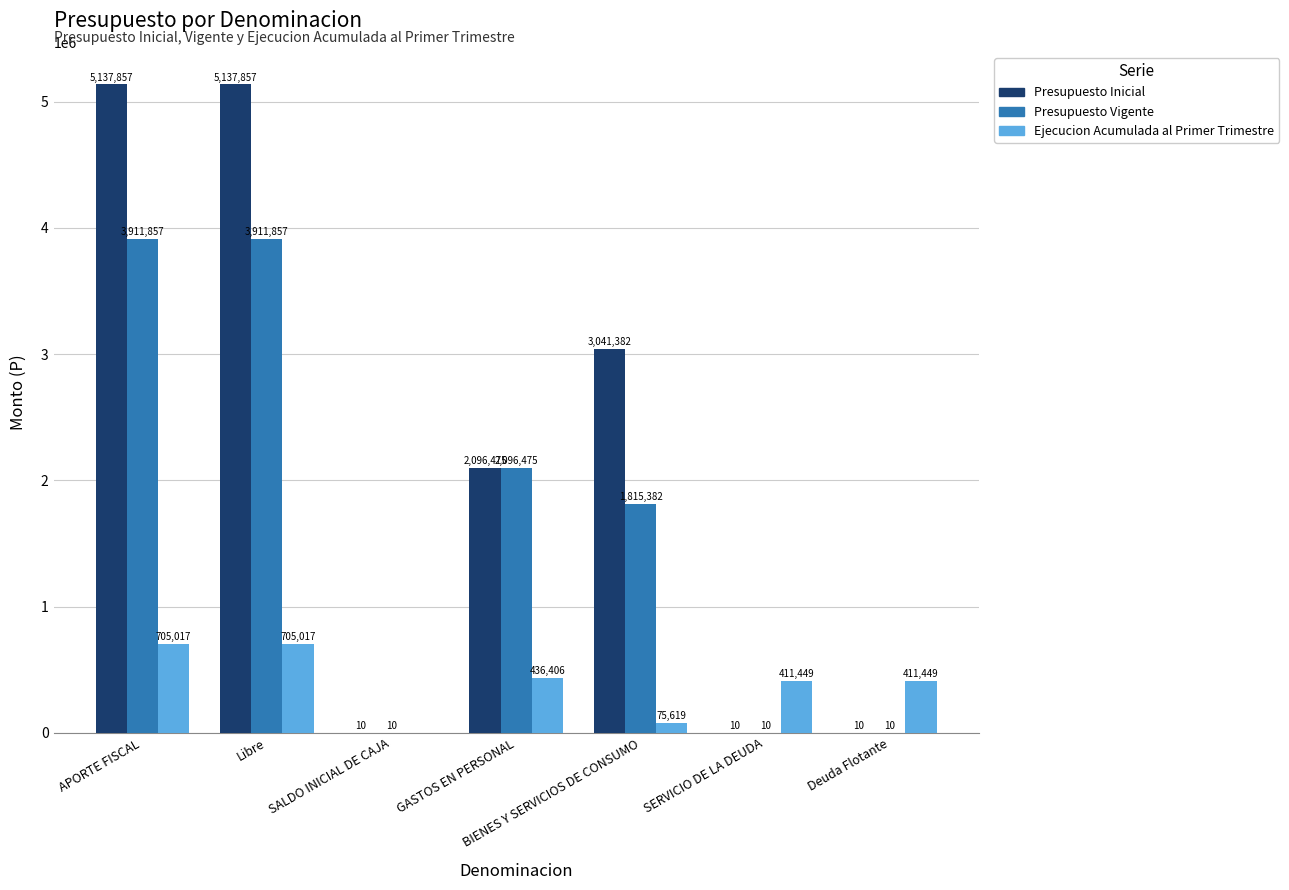

Reading left to right, extract all data points from this chart.

Presupuesto Inicial: APORTE FISCAL=5137857	Libre=5137857	SALDO INICIAL DE CAJA=10	GASTOS EN PERSONAL=2096475	BIENES Y SERVICIOS DE CONSUMO=3041382	SERVICIO DE LA DEUDA=10	Deuda Flotante=10
Presupuesto Vigente: APORTE FISCAL=3911857	Libre=3911857	SALDO INICIAL DE CAJA=10	GASTOS EN PERSONAL=2096475	BIENES Y SERVICIOS DE CONSUMO=1815382	SERVICIO DE LA DEUDA=10	Deuda Flotante=10
Ejecucion Acumulada al Primer Trimestre: APORTE FISCAL=705017	Libre=705017	SALDO INICIAL DE CAJA=0	GASTOS EN PERSONAL=436406	BIENES Y SERVICIOS DE CONSUMO=75619	SERVICIO DE LA DEUDA=411449	Deuda Flotante=411449